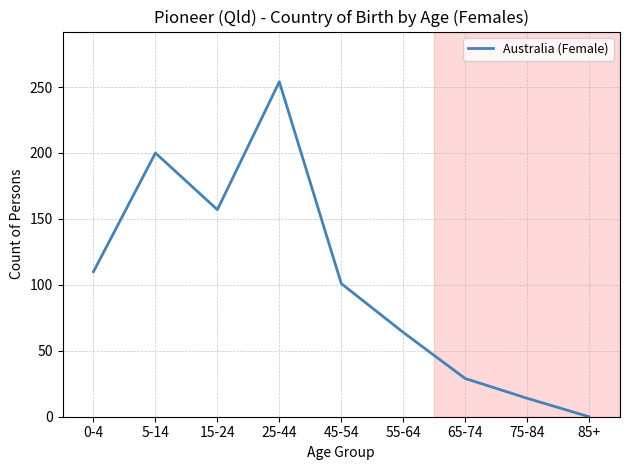

List the labels in order of value, smallest first.

85+, 75-84, 65-74, 55-64, 45-54, 0-4, 15-24, 5-14, 25-44